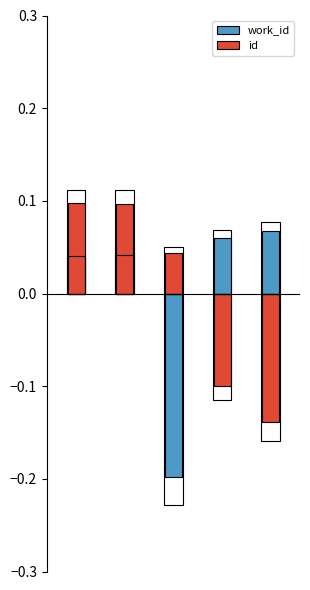

How many data points does each series have?

5